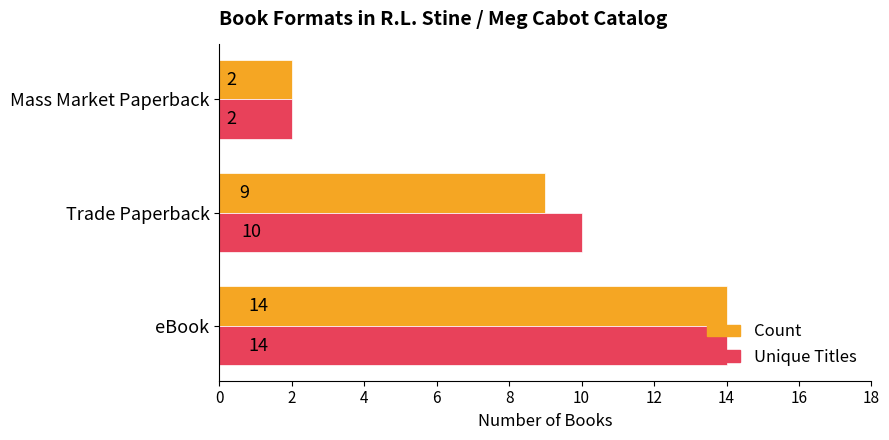

What is the total value across all series at Trade Paperback?

19